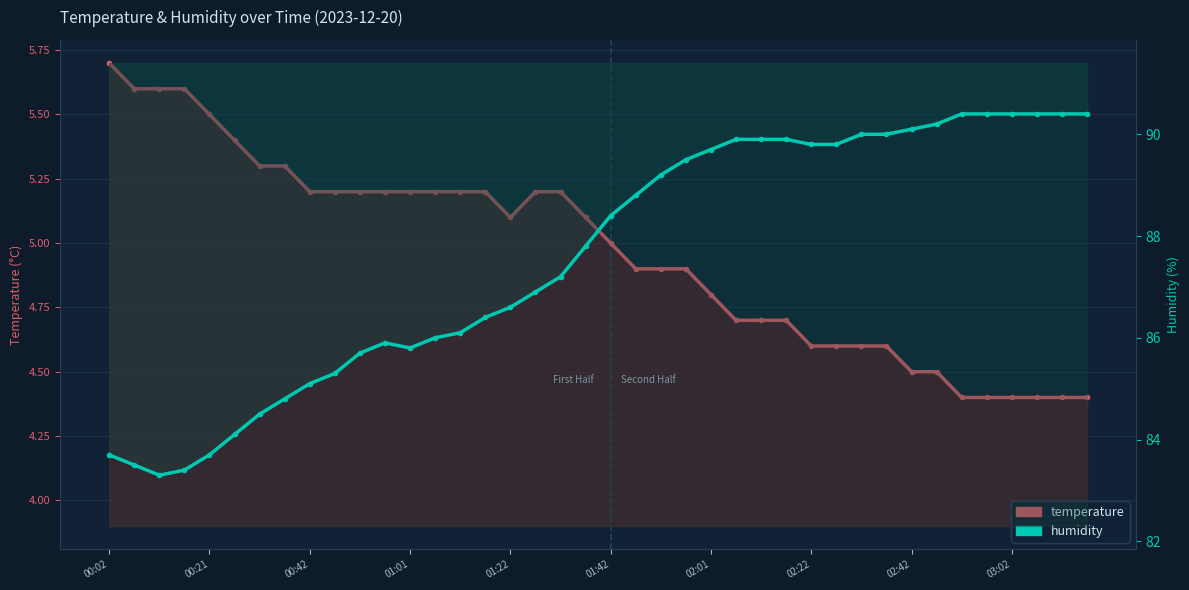

How many data points in temperature are less than 5?

19